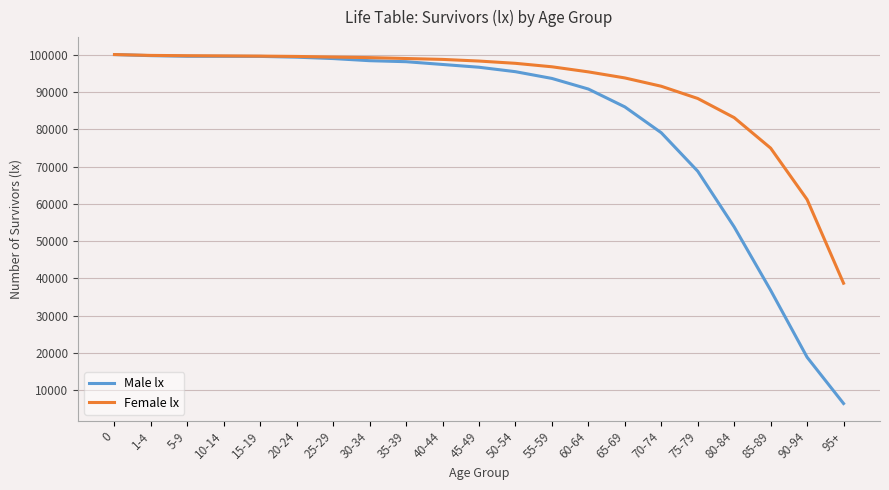

List the series in order of their overall mean, highest first.

Female lx, Male lx